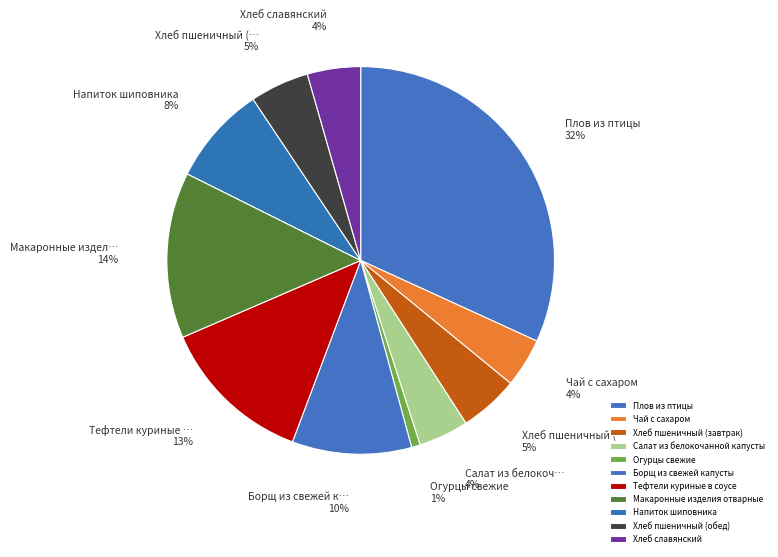

To the nearest percent, what is the difference between the largest and smallest slice percentages?

31%